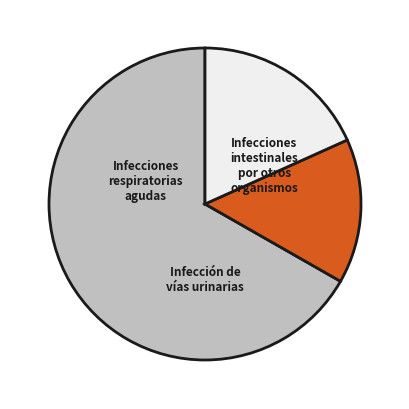

What is the smallest slice in the pie chart?

Infecciones intestinales por otros organismos